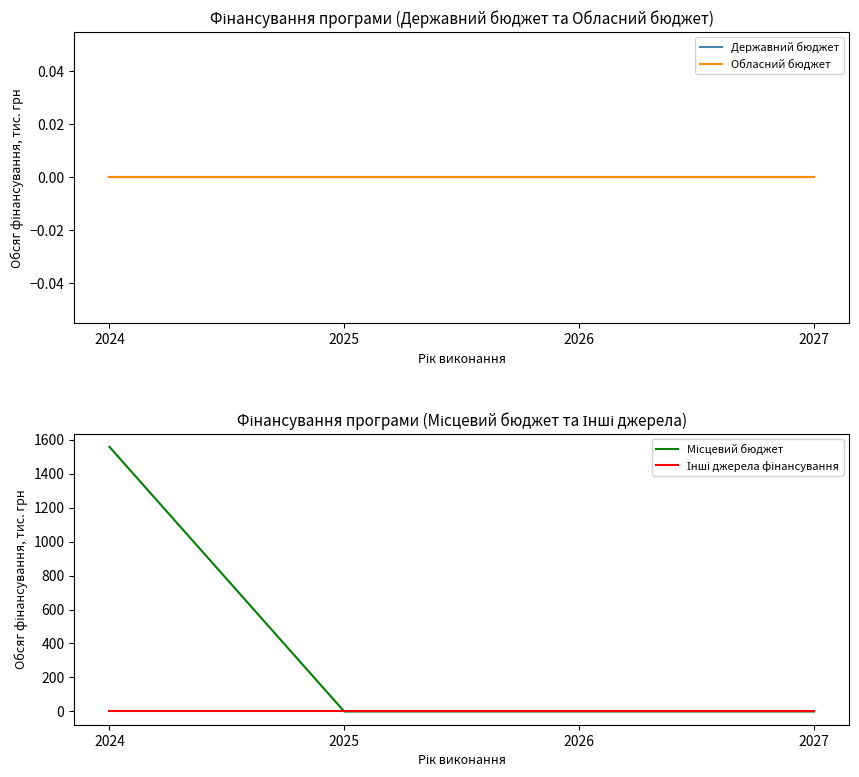

The value of Державний бюджет at 2025 is 0.0. True or false?

True